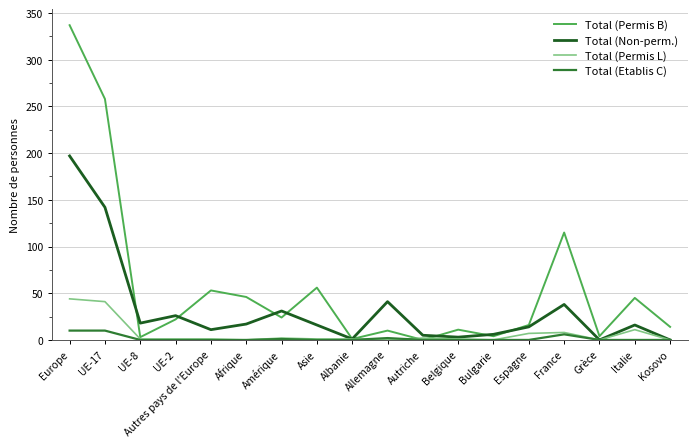

Rank the series by their maximum value, from highest to lowest.

Total (Permis B), Total (Non-perm.), Total (Permis L), Total (Etablis C)